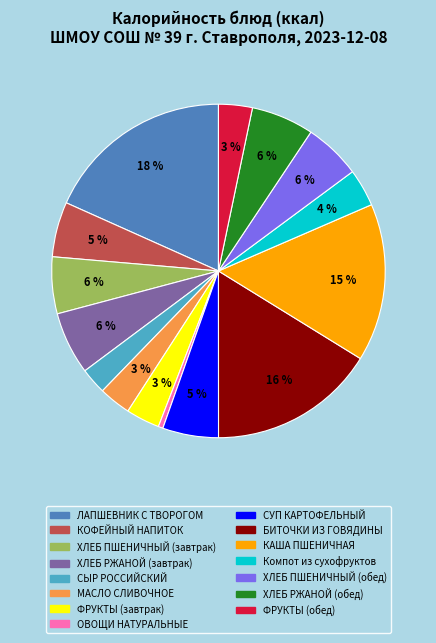

The КОФЕЙНЫЙ НАПИТОК slice represents 1% of the pie. True or false?

False